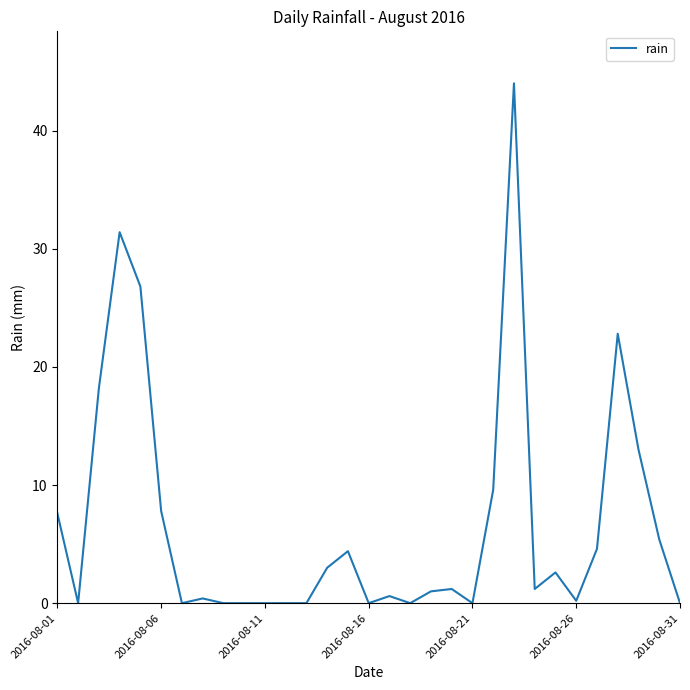

What is the difference between the maximum and minimum values?

44.0